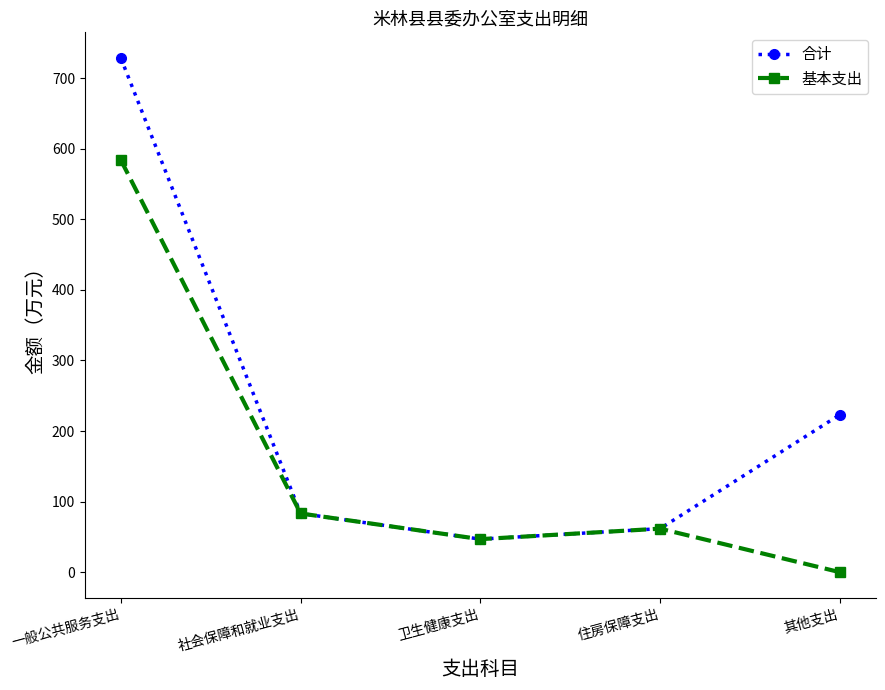

At which category is the sum across all series the highest?

一般公共服务支出